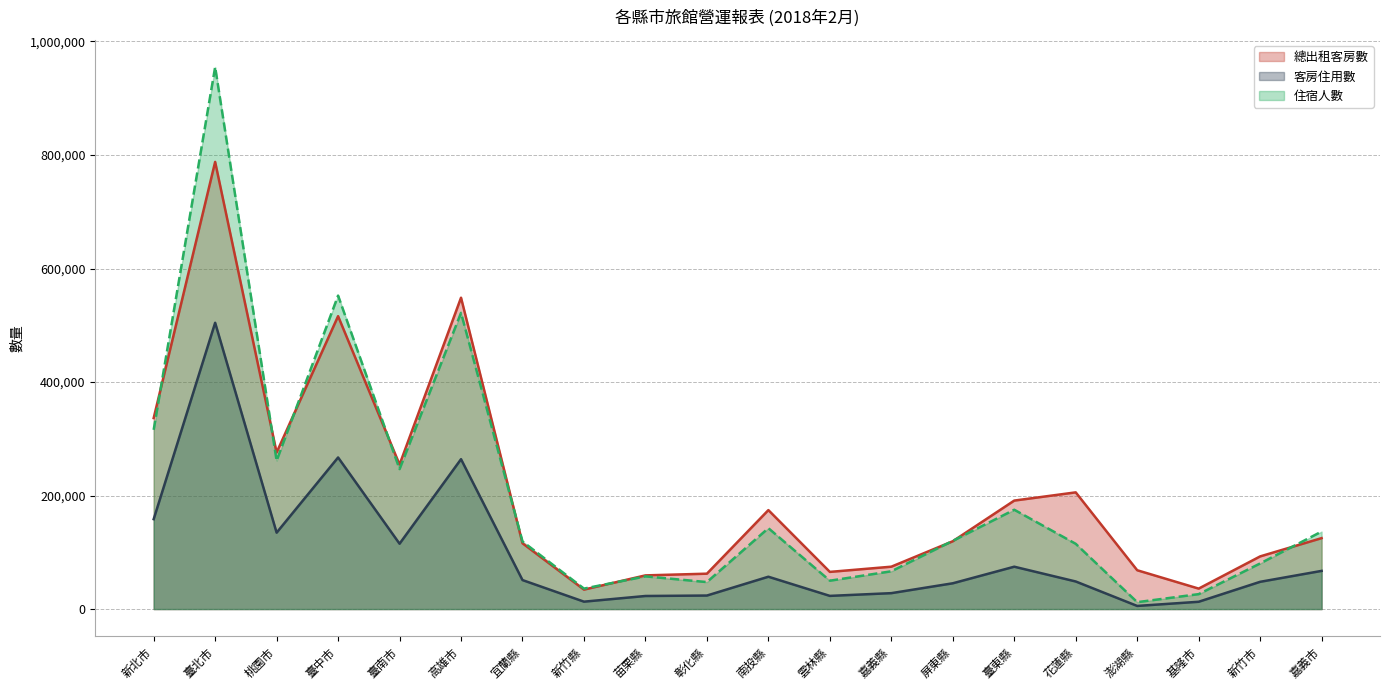

At 高雄市, list the series in order from smallest to largest.

客房住用數, 住宿人數, 總出租客房數